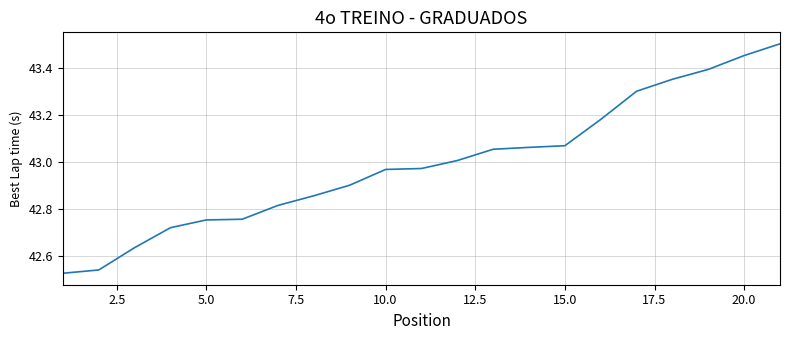

What is the difference between the maximum and minimum values?

1.0